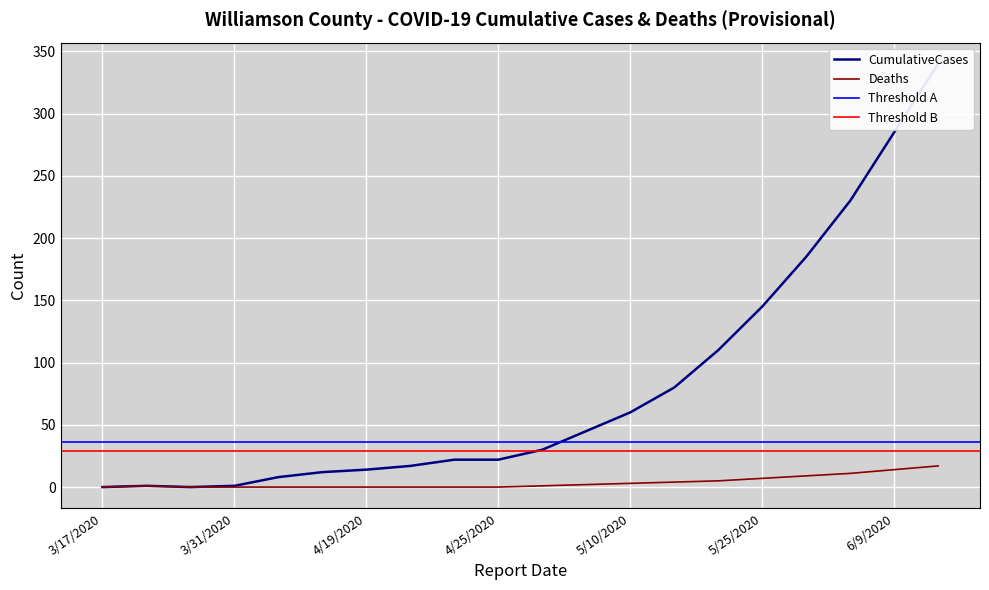

Is this an area chart (filled region under the line)?

No